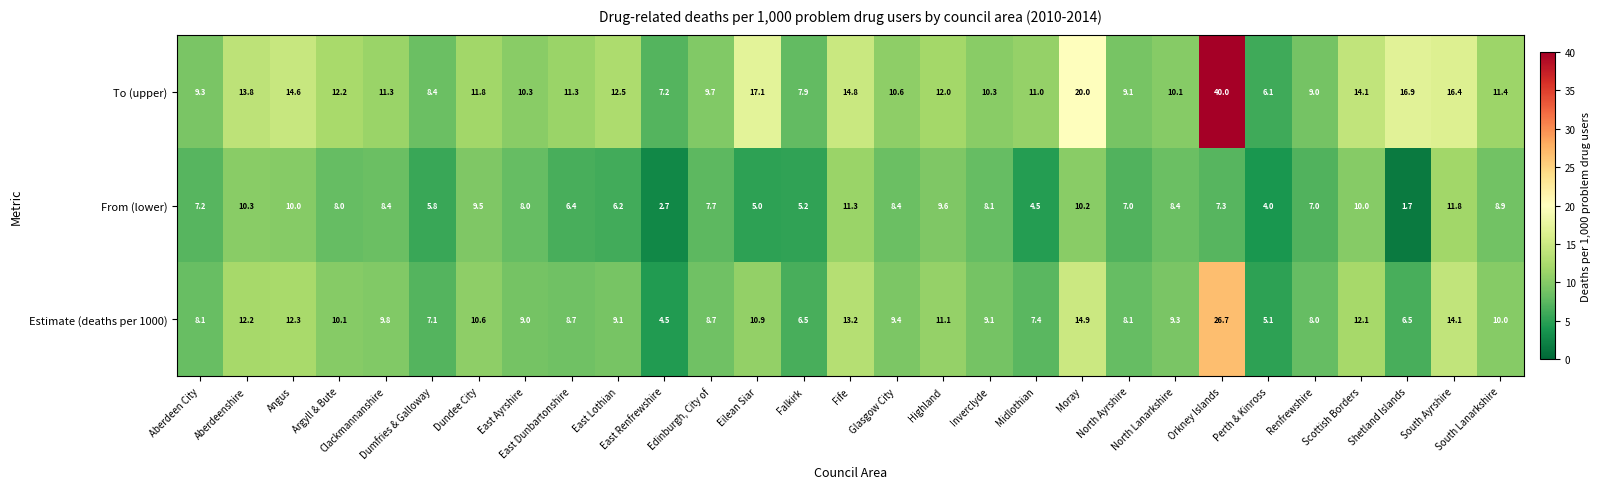

What is the greatest value displayed?

40.0